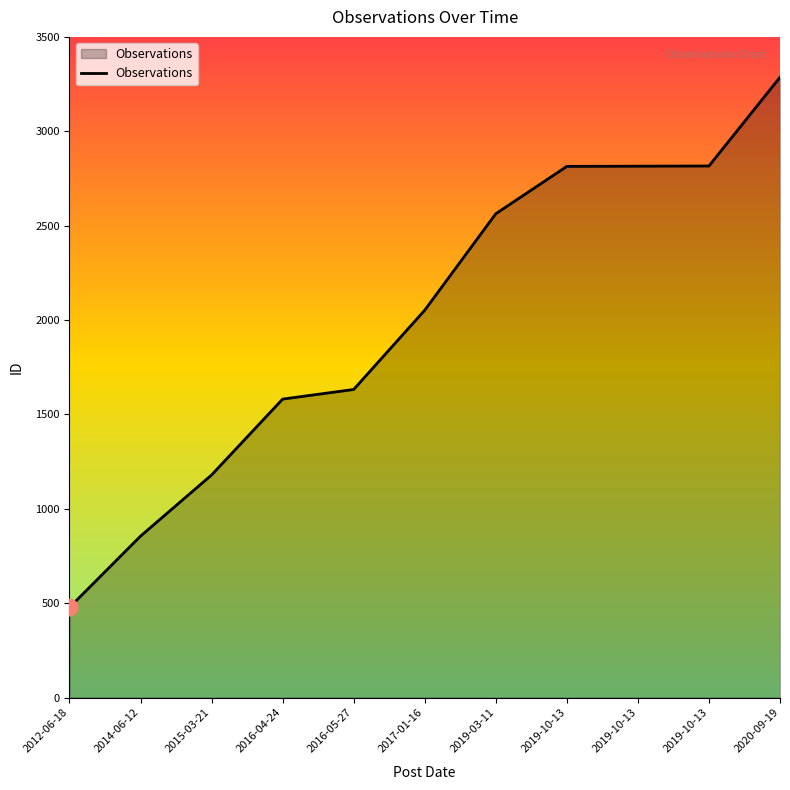

Rank the categories by value from lowest to highest.

2012-06-18, 2014-06-12, 2015-03-21, 2016-04-24, 2016-05-27, 2017-01-16, 2019-03-11, 2019-10-13, 2019-10-13, 2019-10-13, 2020-09-19